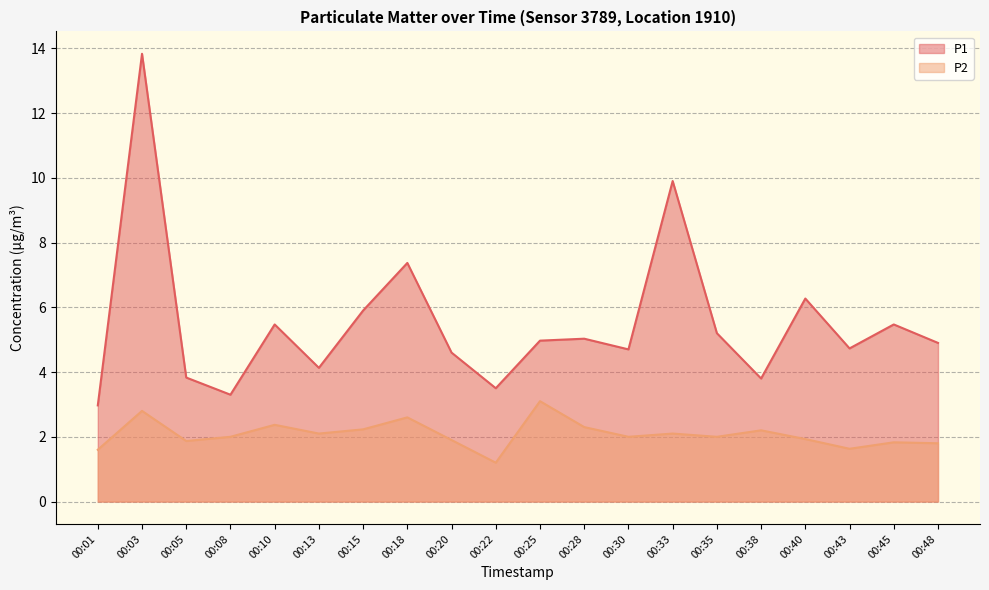

At which label does P2 first exceed 2?

00:03